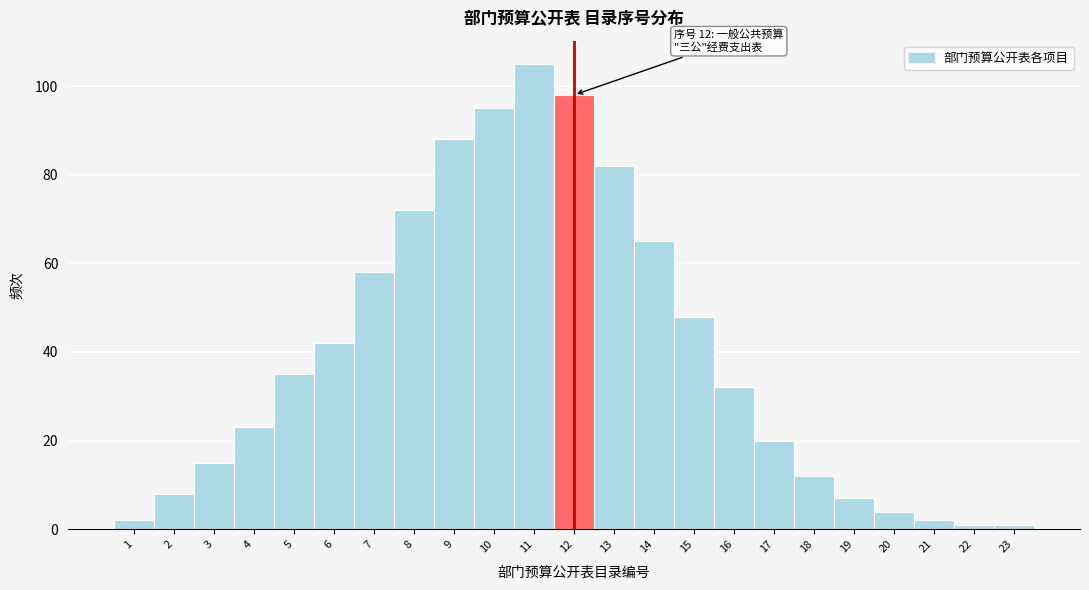

Reading right to left, transcribe all the data shown in this chart.

1	1	2	4	7	12	20	32	48	65	82	98	105	95	88	72	58	42	35	23	15	8	2